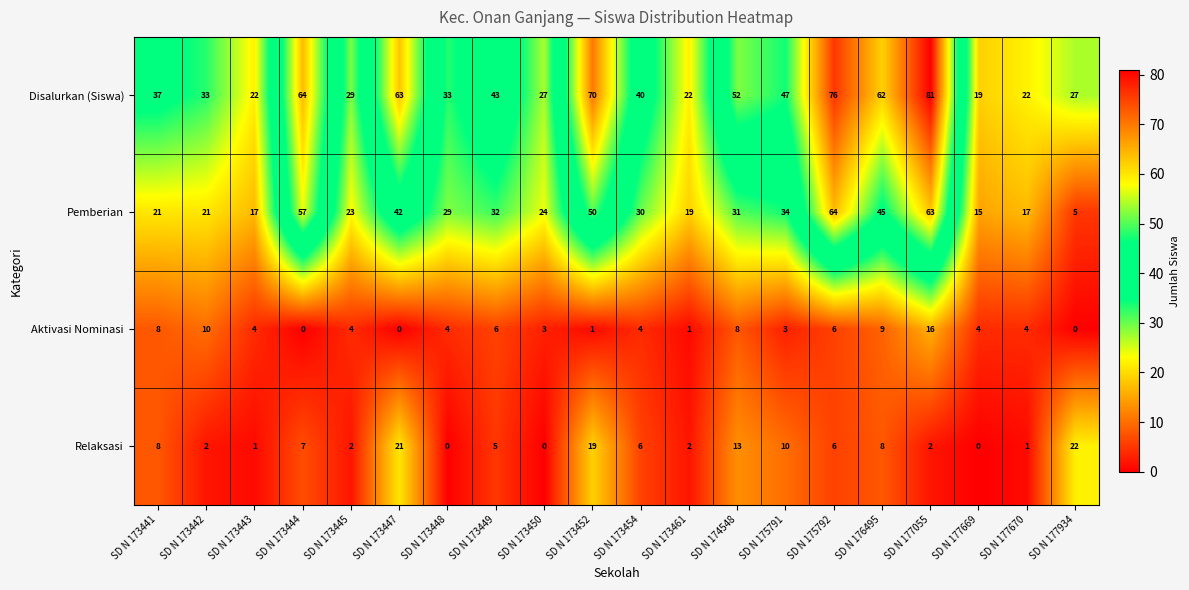

What is the highest value of the Aktivasi Nominasi series?

16